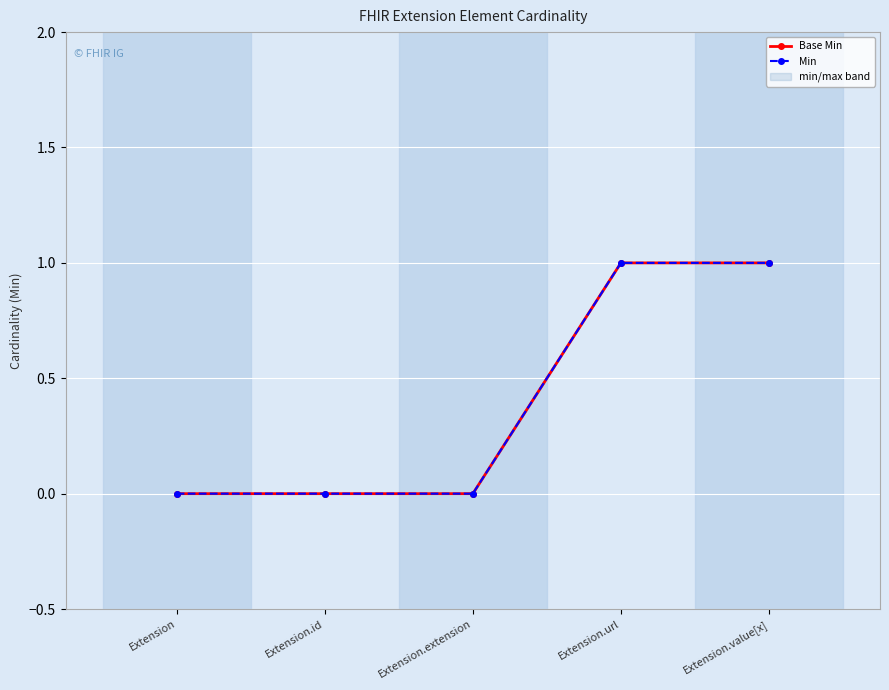

What is the highest value of the Base Min series?

1